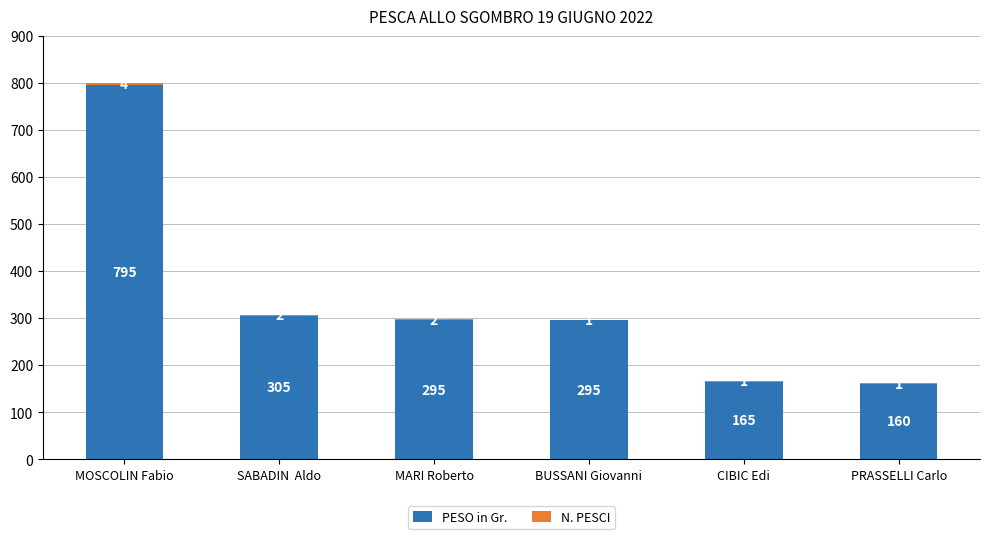

The PESO in Gr. series shows 160 at PRASSELLI Carlo. True or false?

True